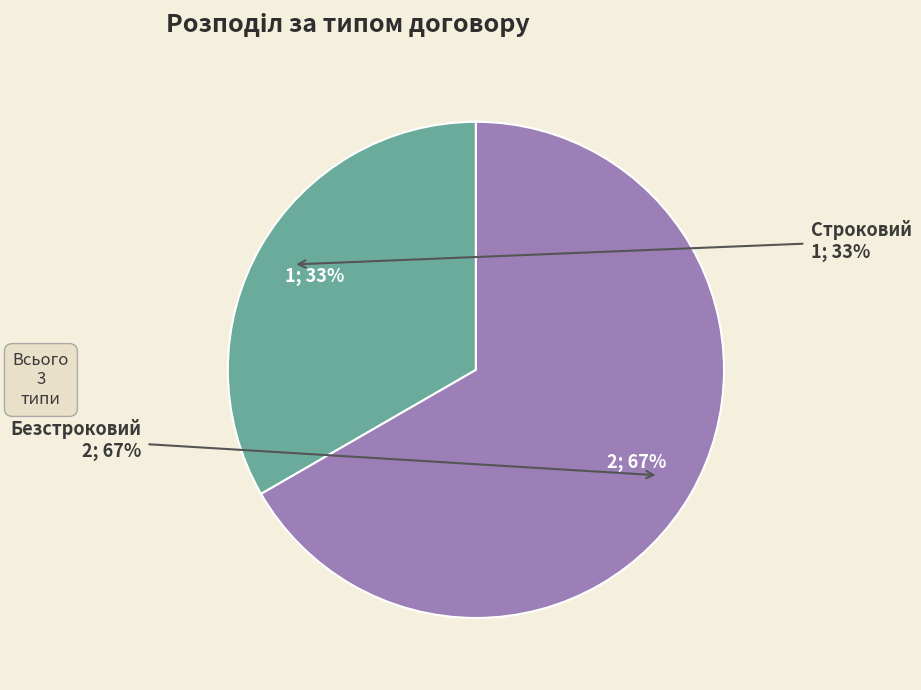

What is the majority slice?

Безстроковий